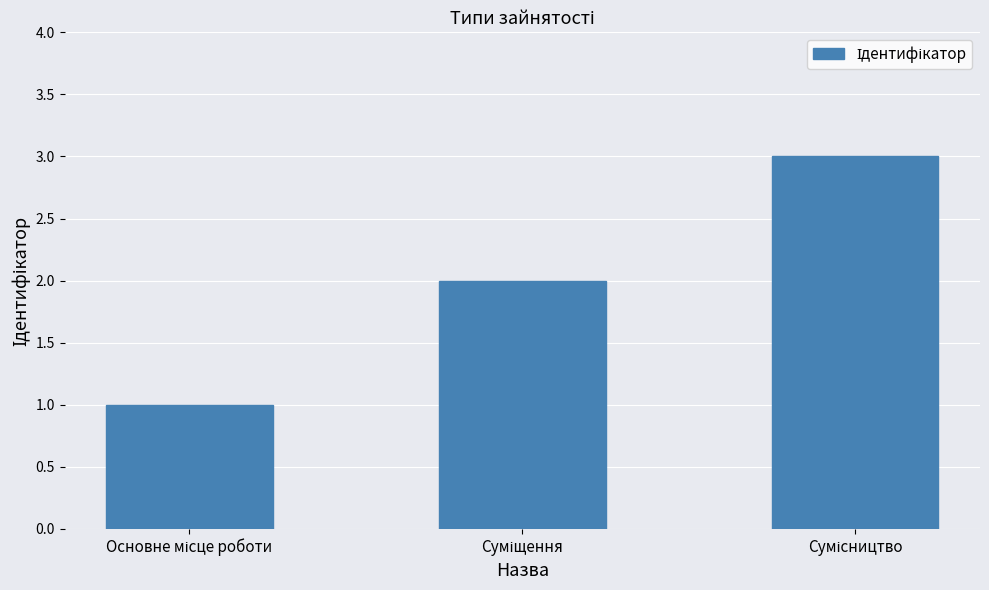

What is the sum of all values?

6